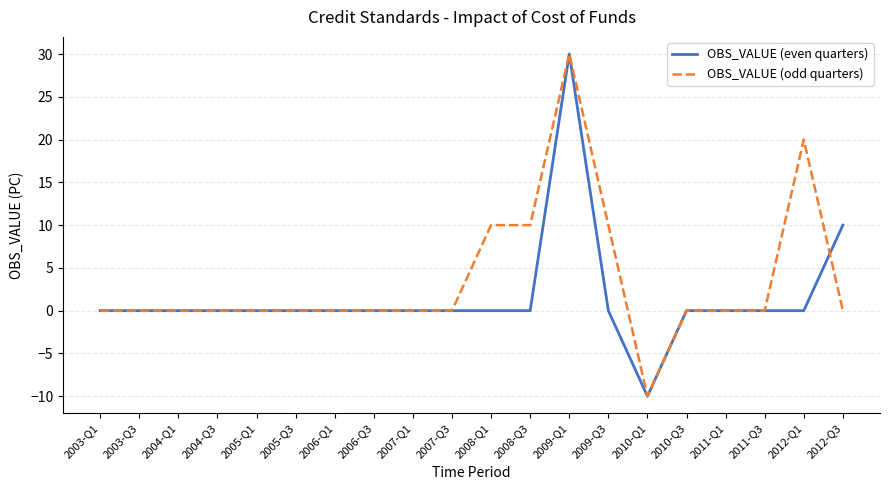

What position from the right is 2007-Q1?

12